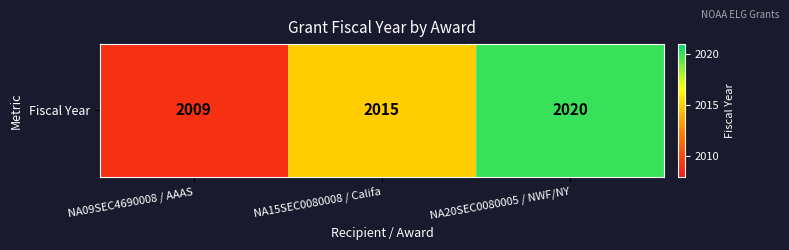

Reading right to left, what are all the values shown in this chart?

2020	2015	2009